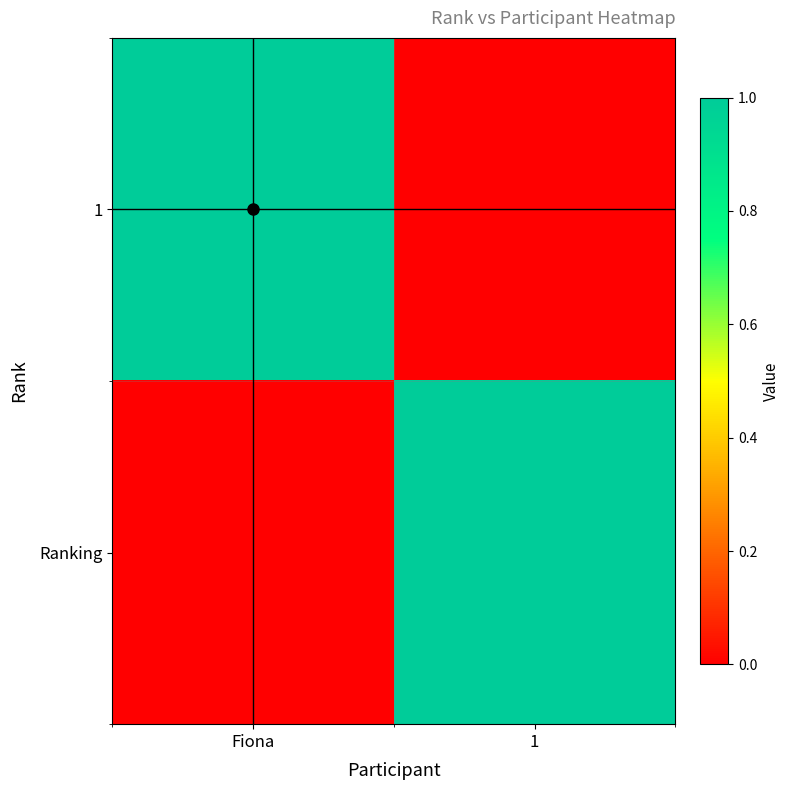

Reading left to right, what are all the values shown in this chart?

1: Fiona=1	1=0
Ranking: Fiona=0	1=1